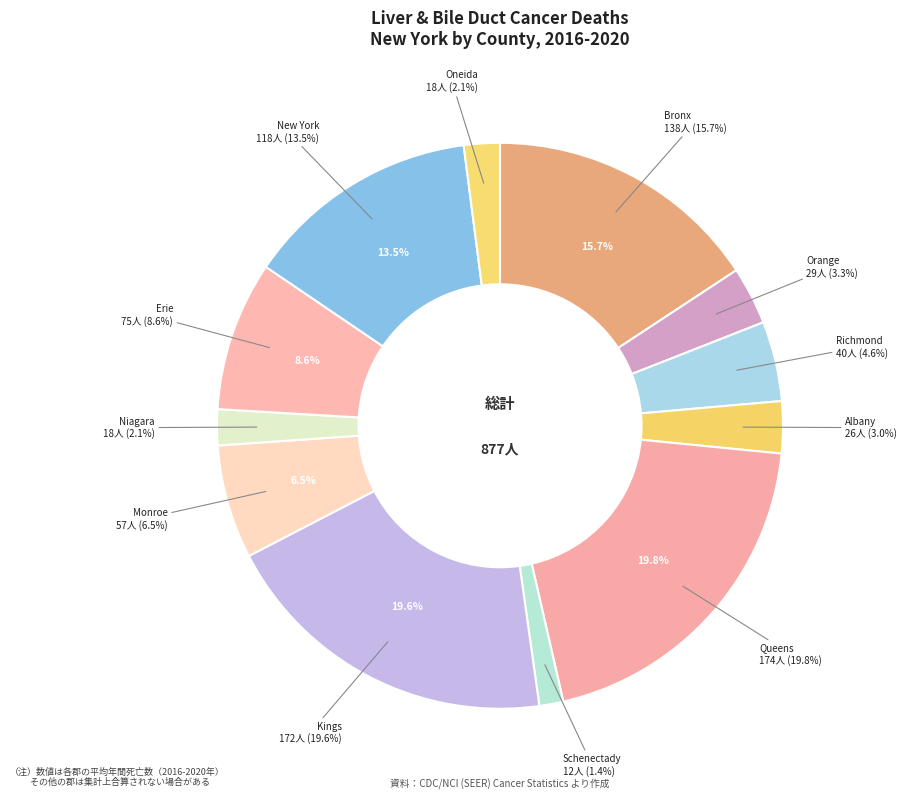

True or false: Albany County accounts for 3% of the total.

True